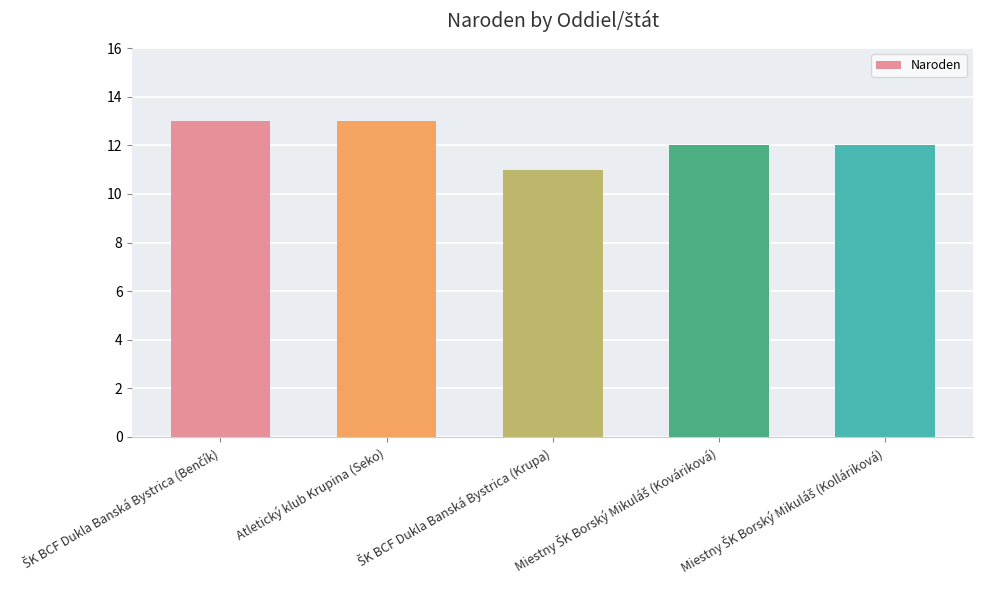

Reading right to left, list all the values displayed in this chart.

12	12	11	13	13